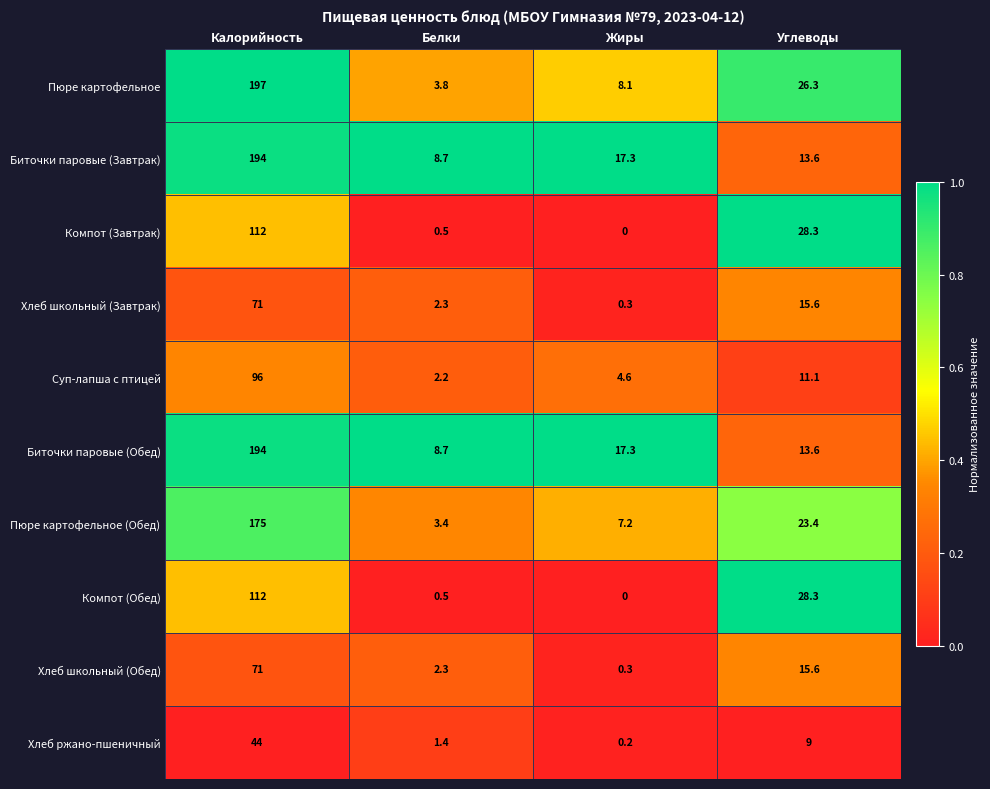

At how many categories does at least one series exceed 0?

4